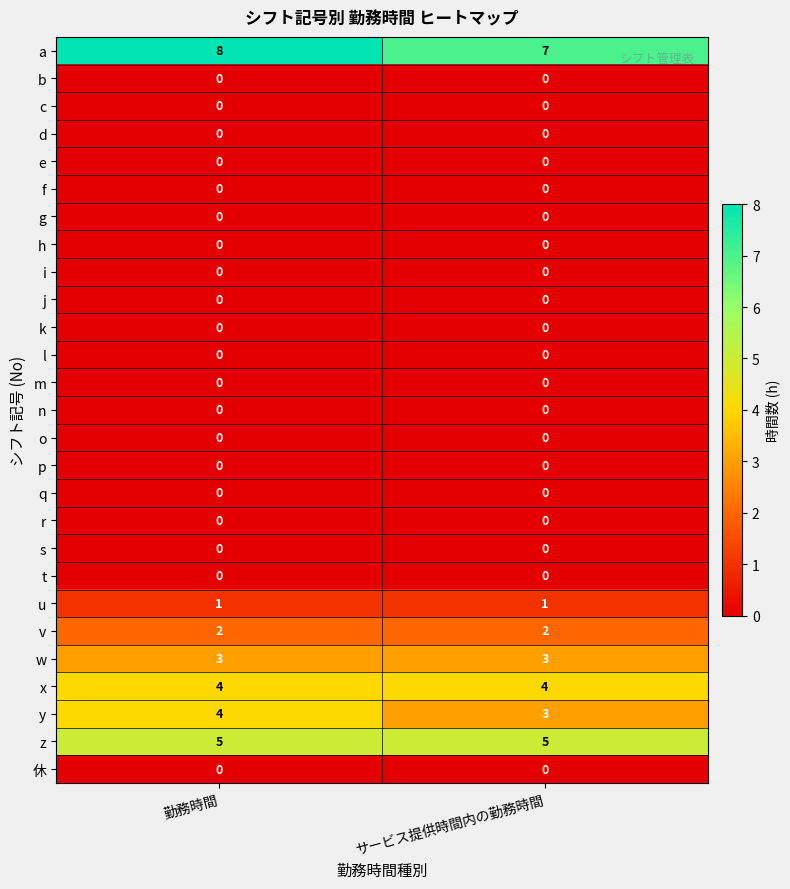

The 休 series shows 0 at サービス提供時間内の勤務時間. True or false?

True